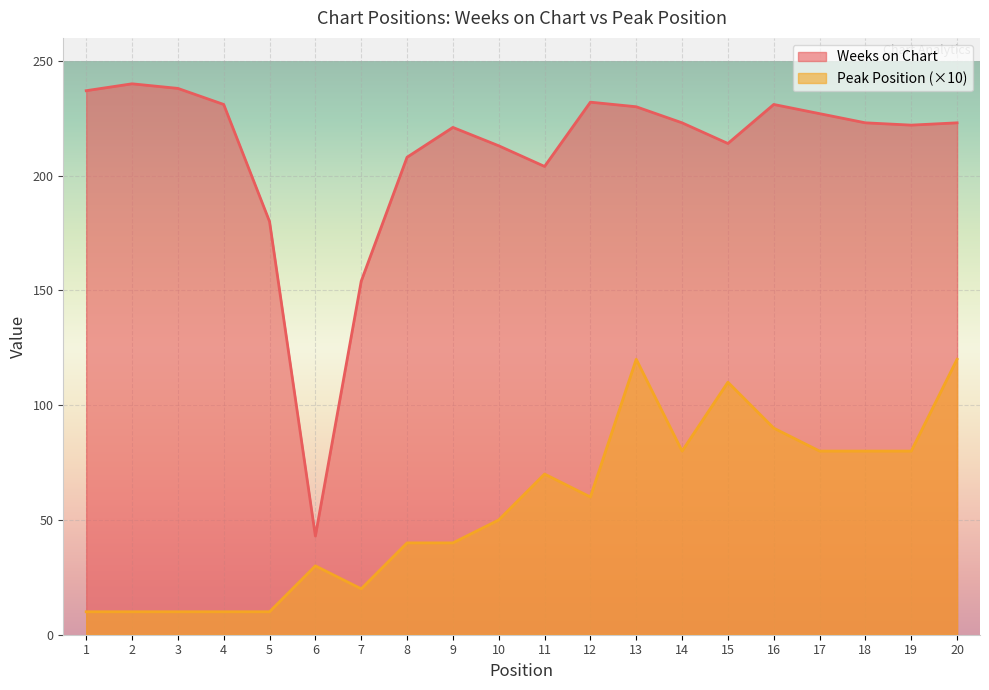

Reading left to right, extract all data points from this chart.

Weeks on Chart: 1=237	2=240	3=238	4=231	5=180	6=43	7=154	8=208	9=221	10=213	11=204	12=232	13=230	14=223	15=214	16=231	17=227	18=223	19=222	20=223
Peak Position: 1=10	2=10	3=10	4=10	5=10	6=30	7=20	8=40	9=40	10=50	11=70	12=60	13=120	14=80	15=110	16=90	17=80	18=80	19=80	20=120